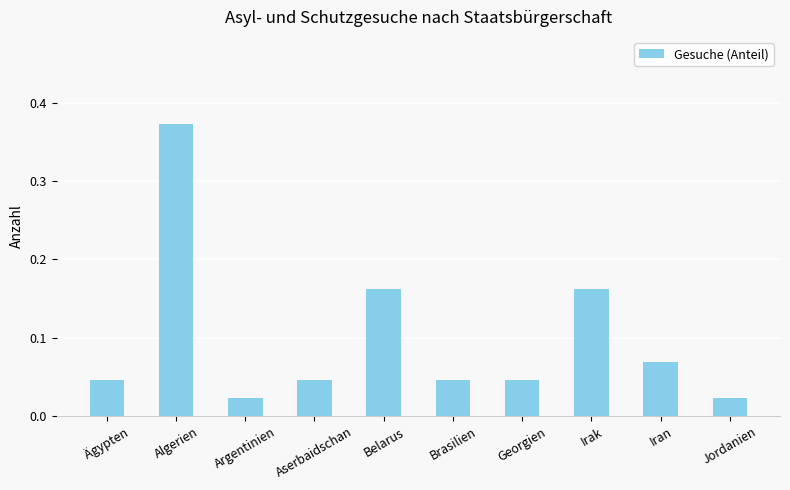

Which has a higher value, Belarus or Argentinien?

Belarus